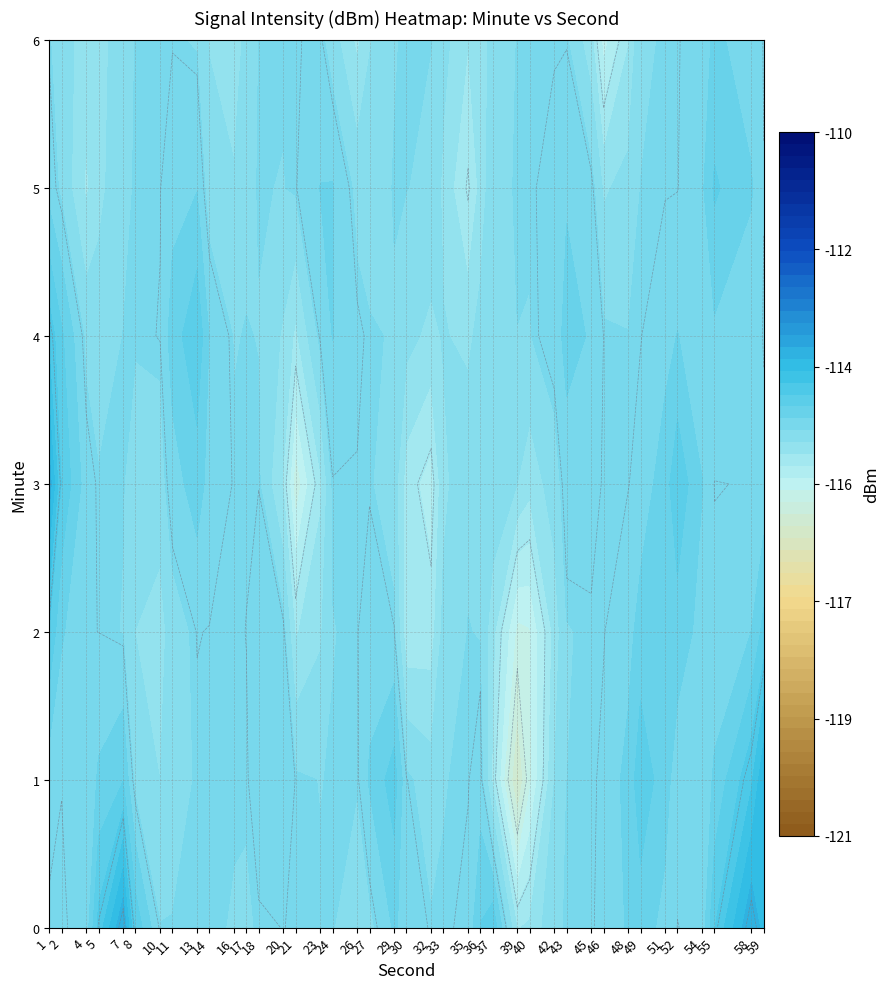

At which label is 2 closest to 0?

7